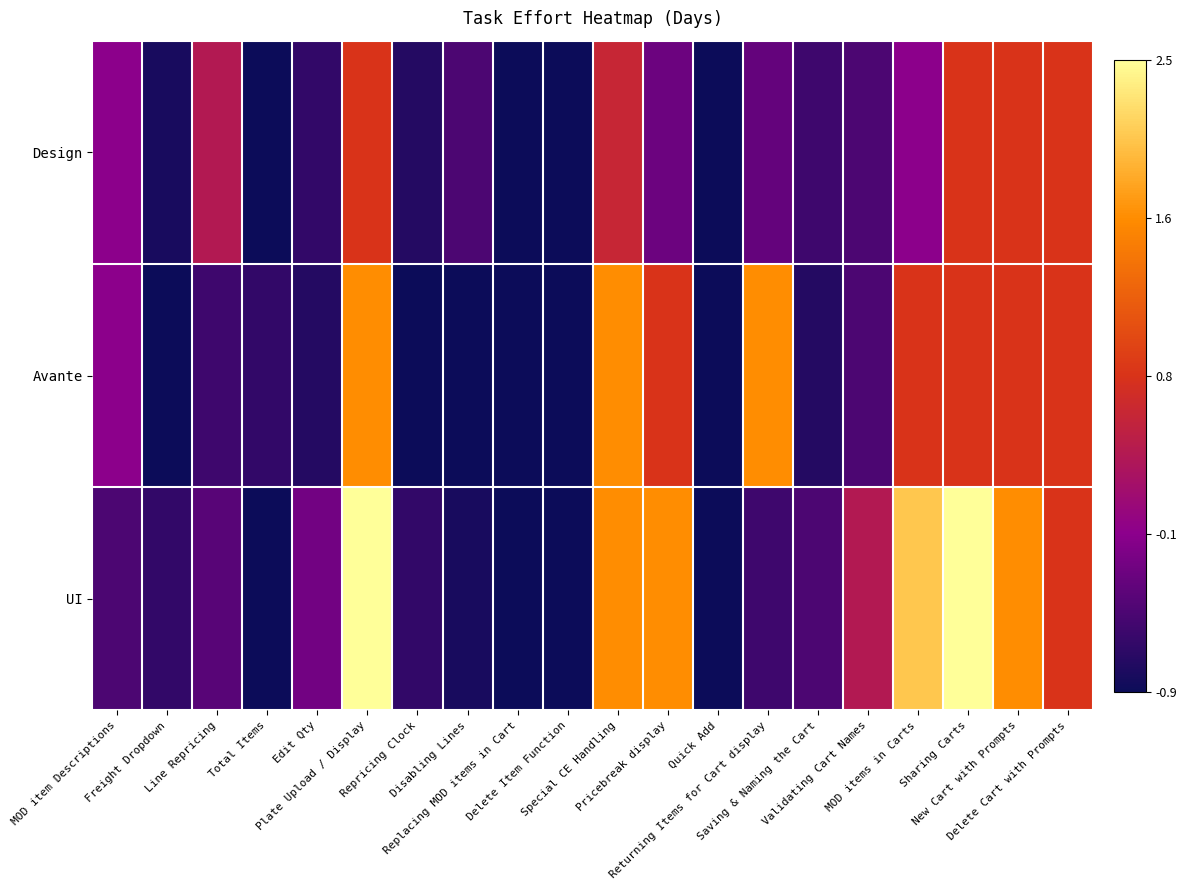

Between Total Items and Delete Cart with Prompts, which is larger?

Delete Cart with Prompts